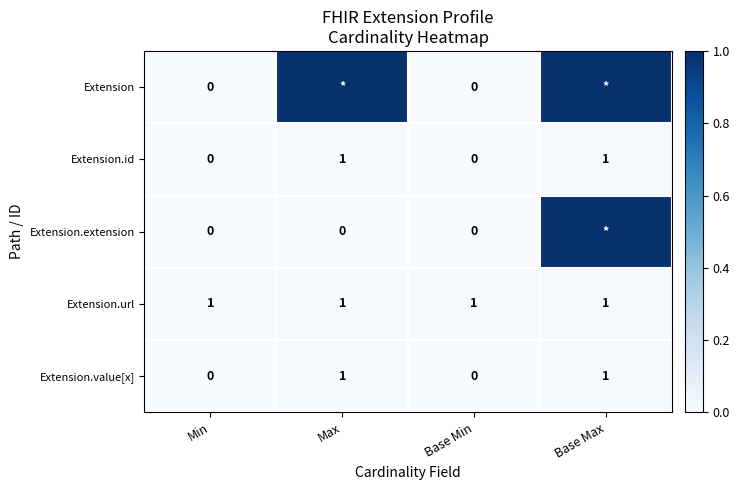

Is it true that Extension.url equals 2 at Base Min?

False